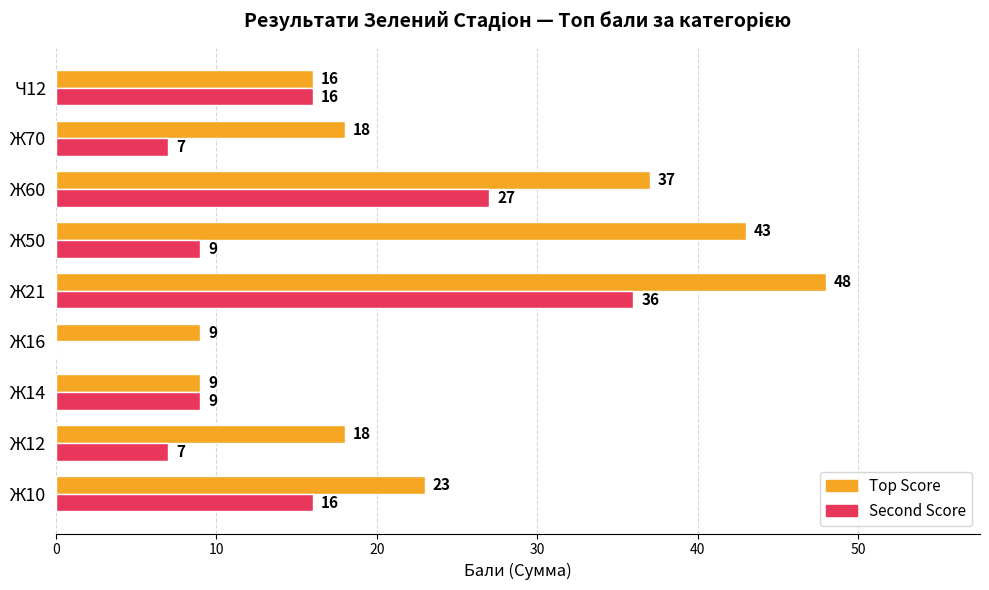

Count the number of categories in the chart.

9